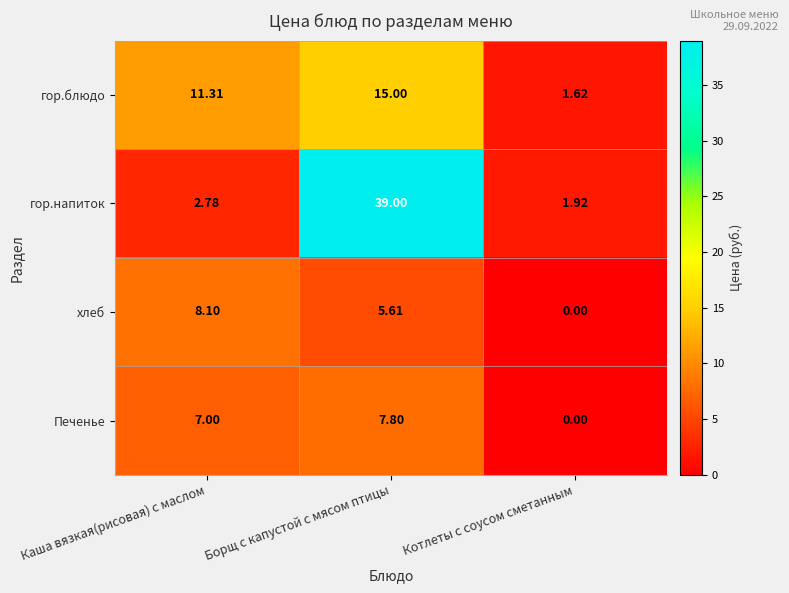

At how many categories does at least one series exceed 30?

1